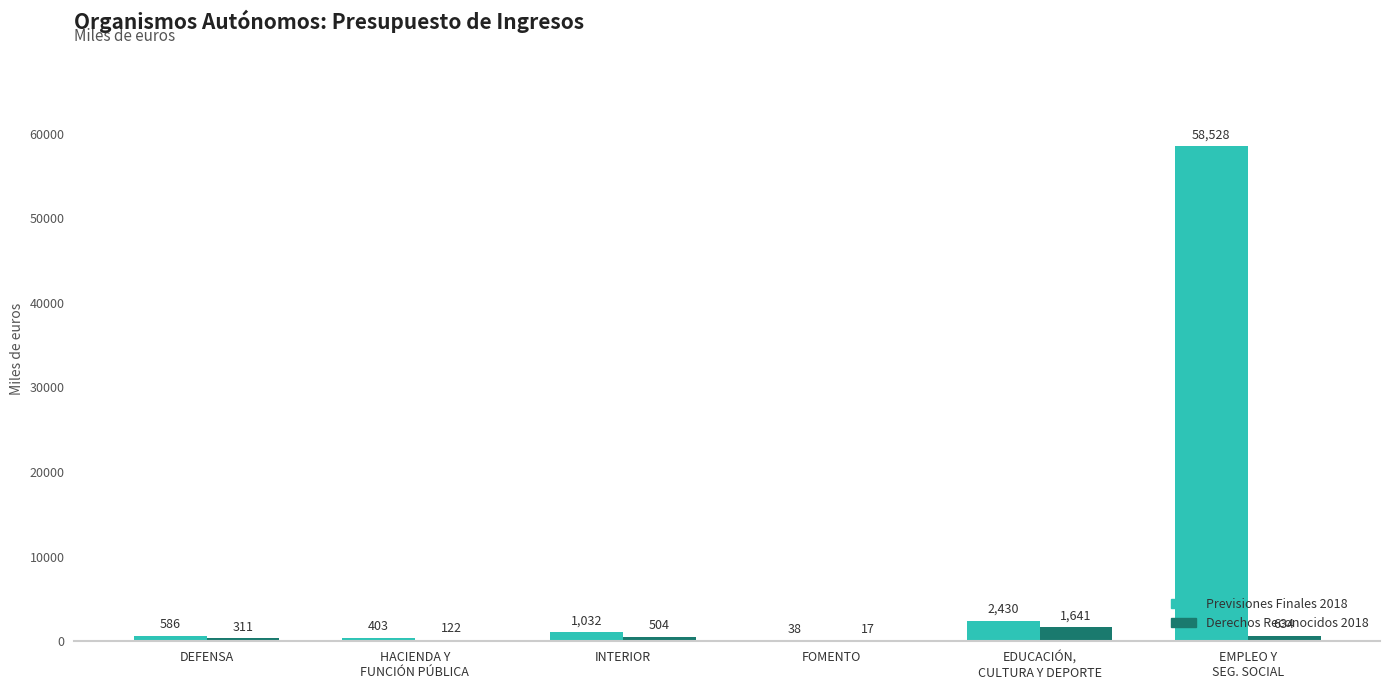

What is the greatest value displayed?

58528